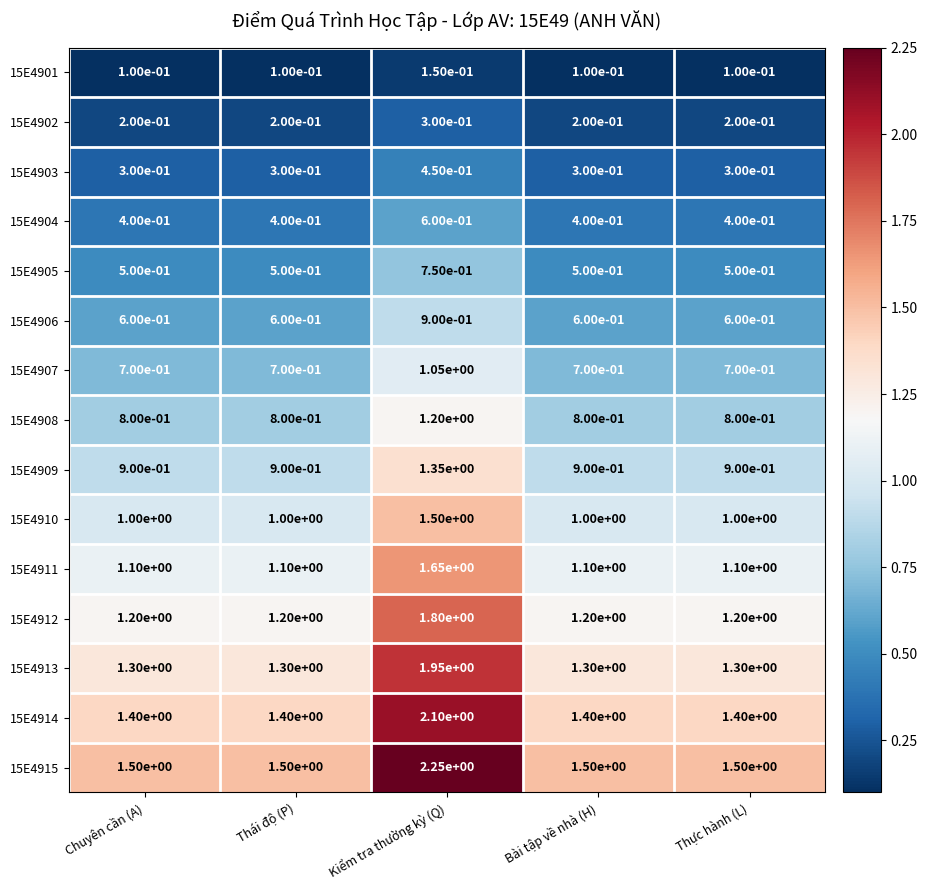

At which category is the sum across all series the highest?

Kiểm tra thường kỳ (Q)